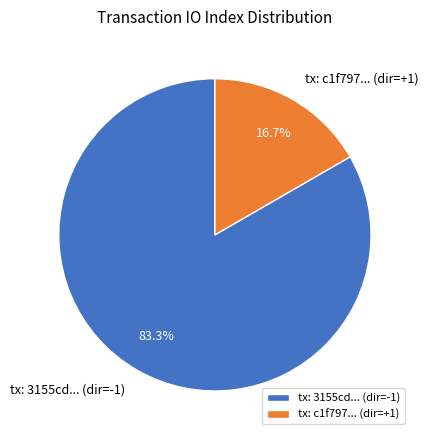

Which slice is the smallest?

tx: c1f797... (dir=+1)